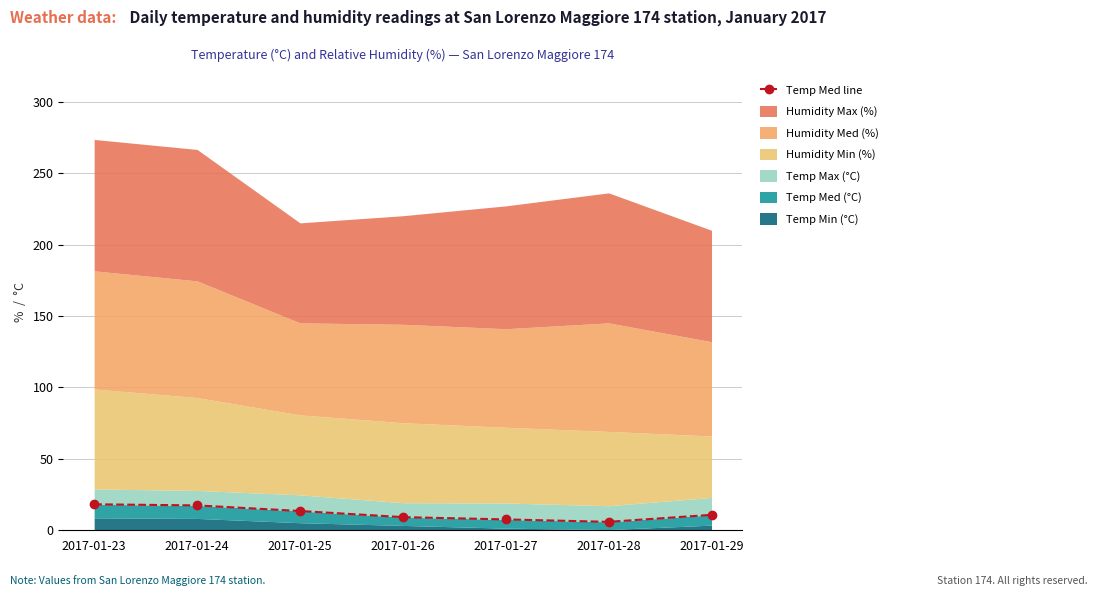

What is the ratio of the value at 2017-01-26 to the value at 2017-01-29?

0.9